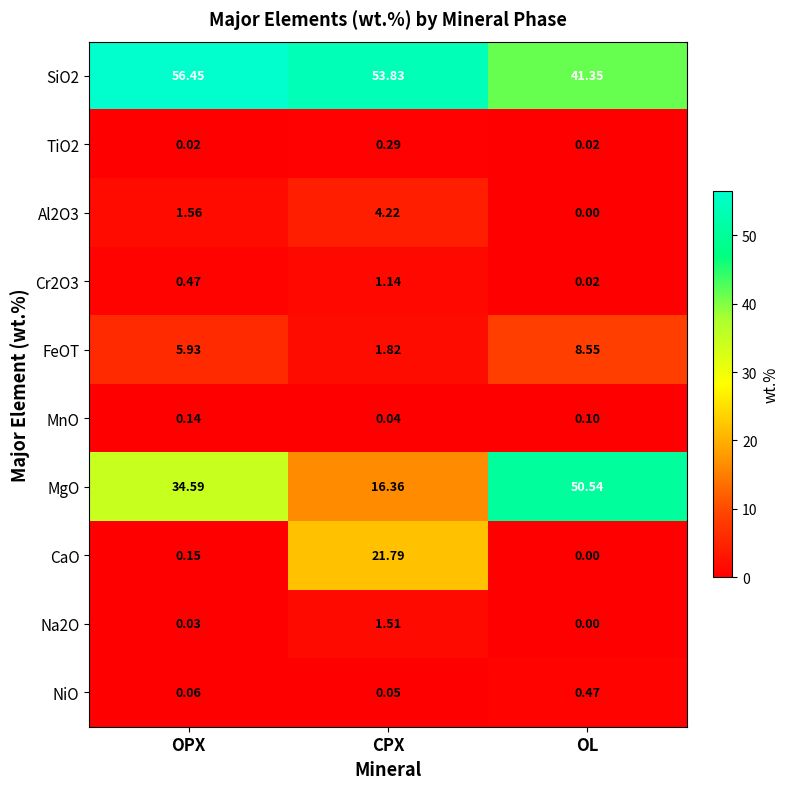

Which series changed the most between OPX and OL?

MgO